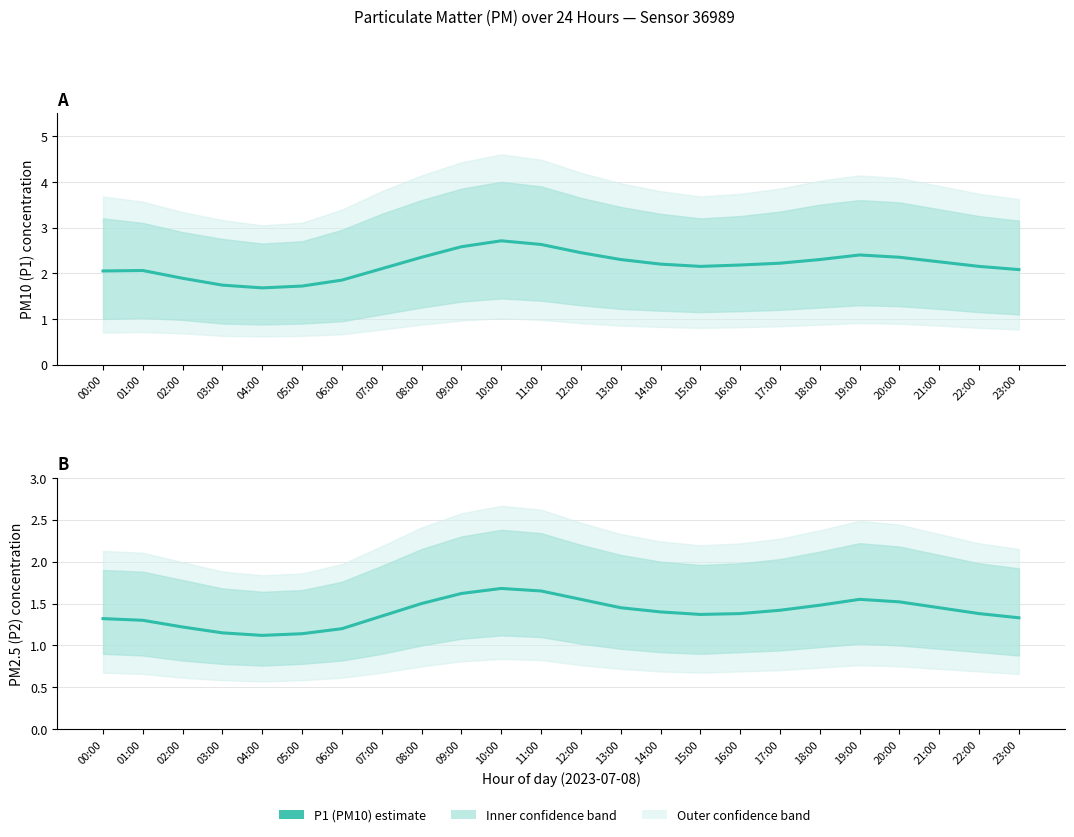

True or false: P2 and P1 intersect in this chart.

False